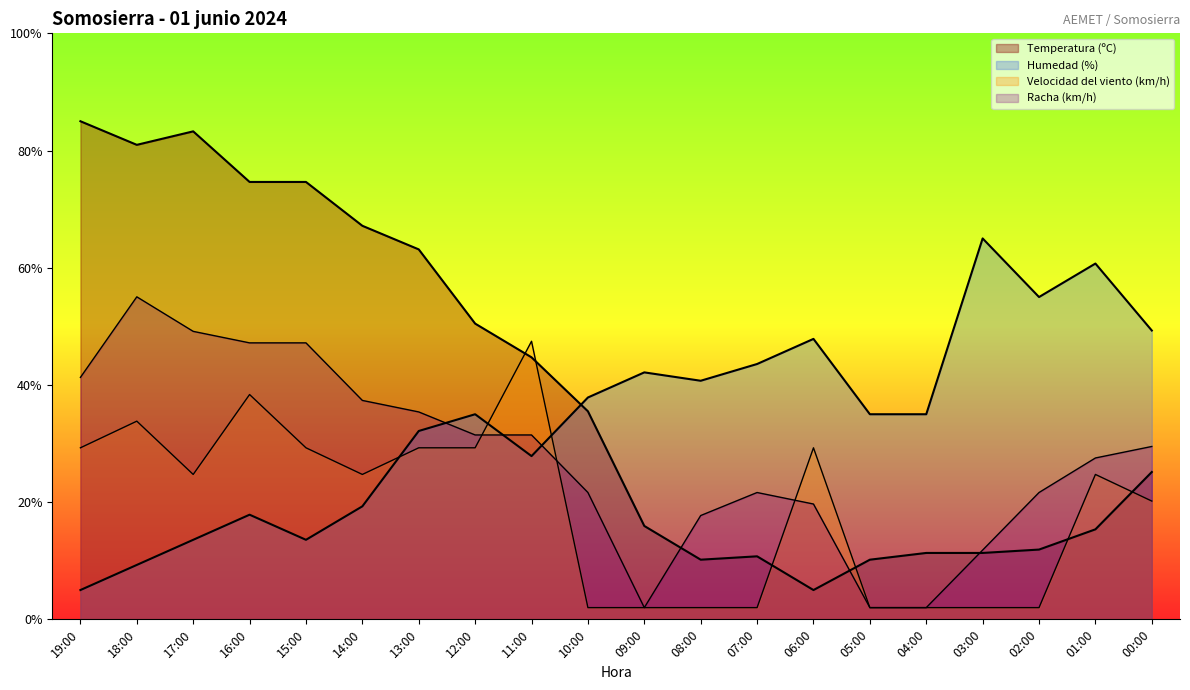

What is the label of the 19th point from the right?

18:00